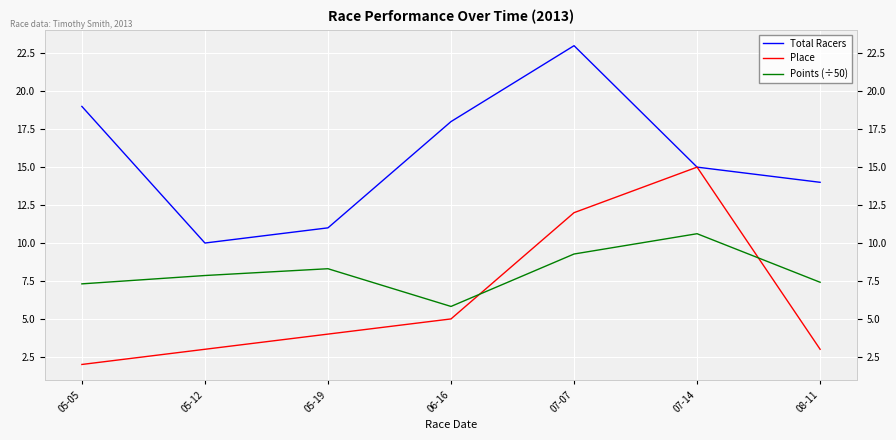

Read the Points (÷50) value at 08-11.

7.4